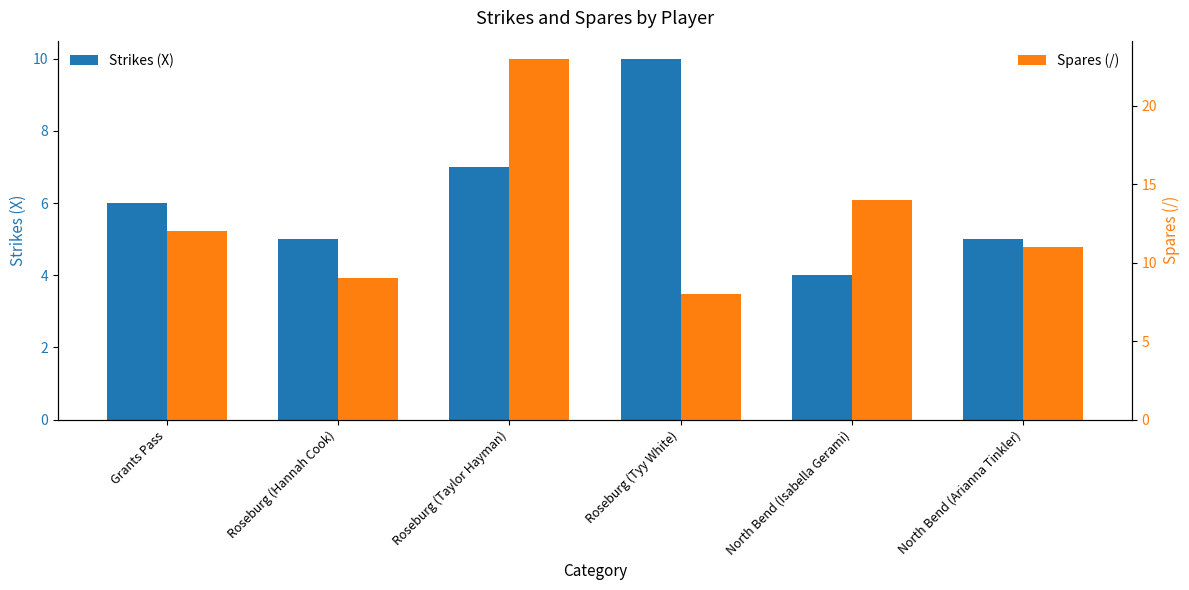

Rank the series at Roseburg (Taylor Hayman) from highest to lowest value.

Spares (/), Strikes (X)